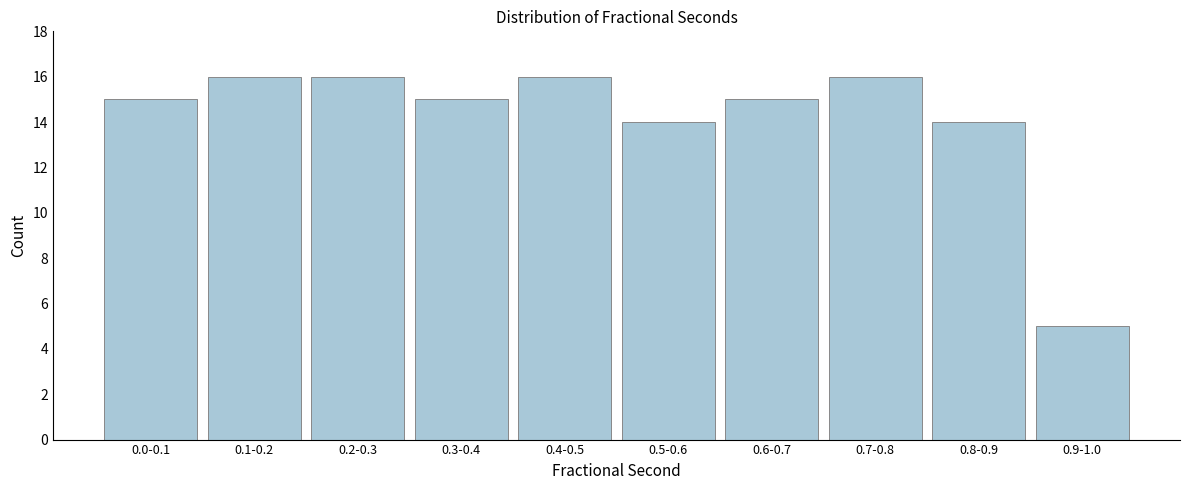

Reading right to left, list all the values displayed in this chart.

0.9-1.0=5	0.8-0.9=14	0.7-0.8=16	0.6-0.7=15	0.5-0.6=14	0.4-0.5=16	0.3-0.4=15	0.2-0.3=16	0.1-0.2=16	0.0-0.1=15